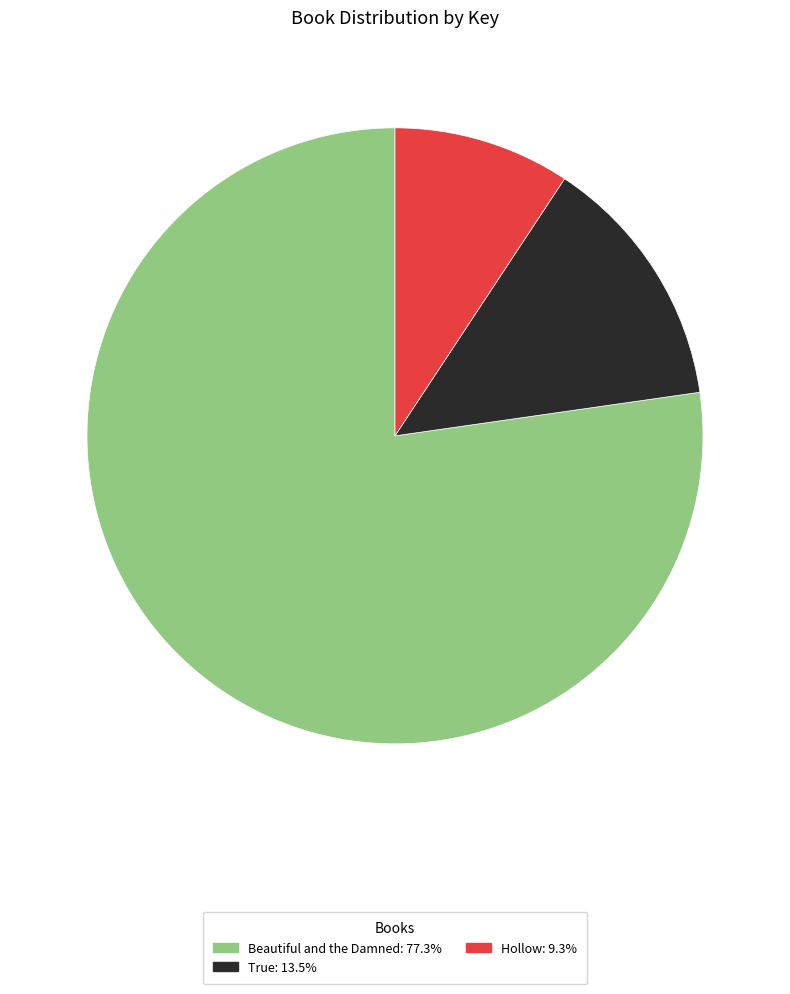

Which has a higher value, True or Hollow?

True